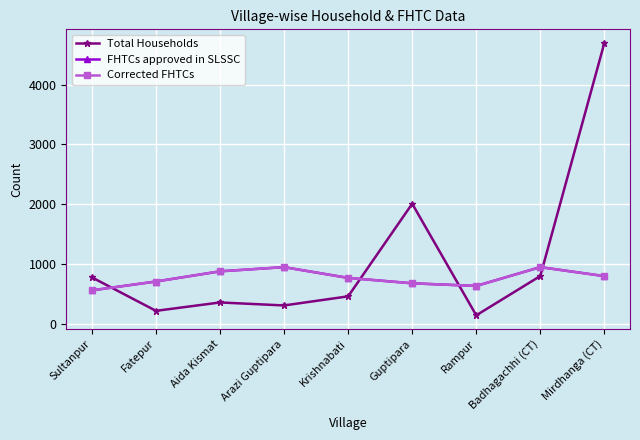

True or false: Corrected FHTCs has a value of 680 at Guptipara.

True